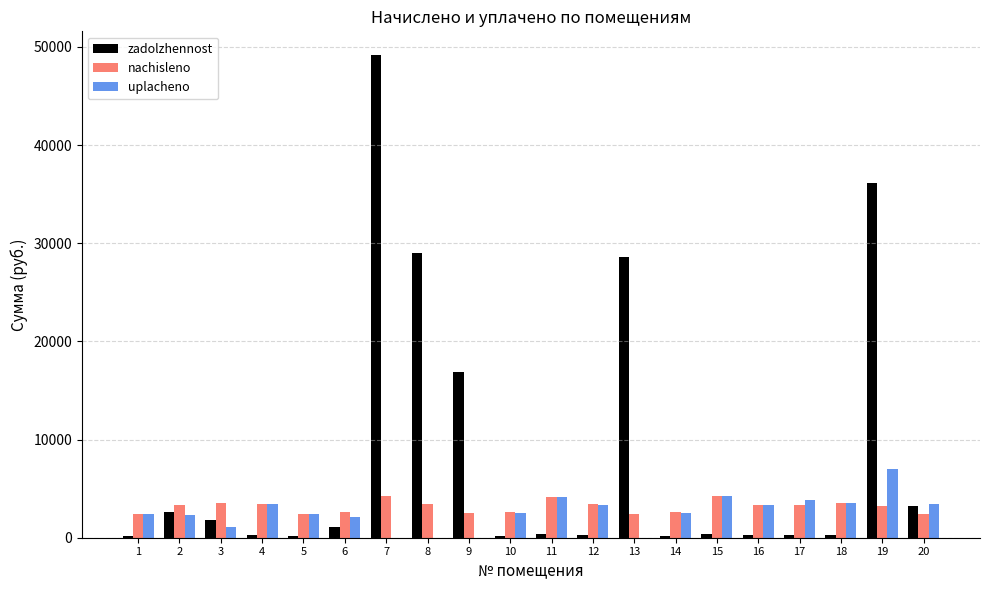

Is it true that uplacheno equals 1324.2 at 16?

False